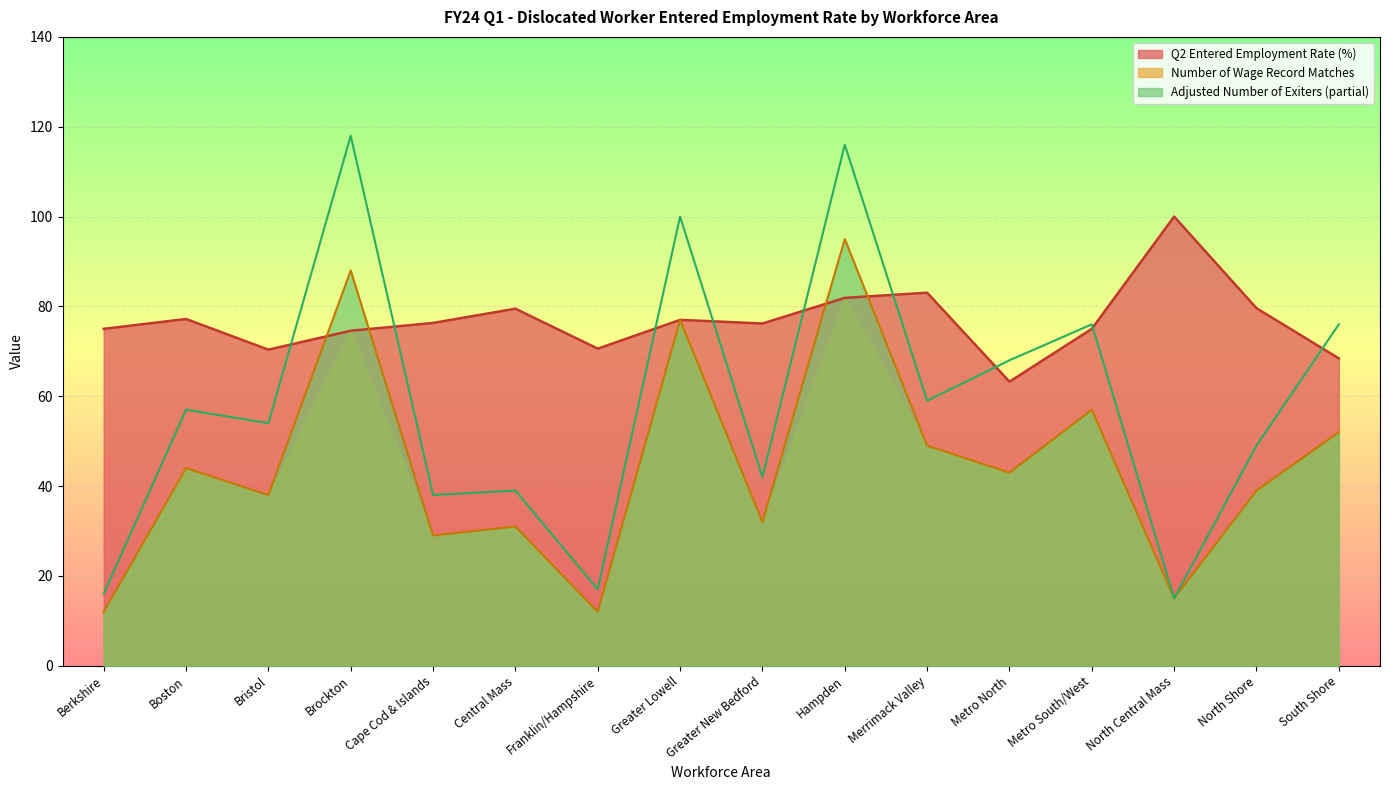

The value of Adjusted Number of Exiters at Bristol is 54.0. True or false?

True